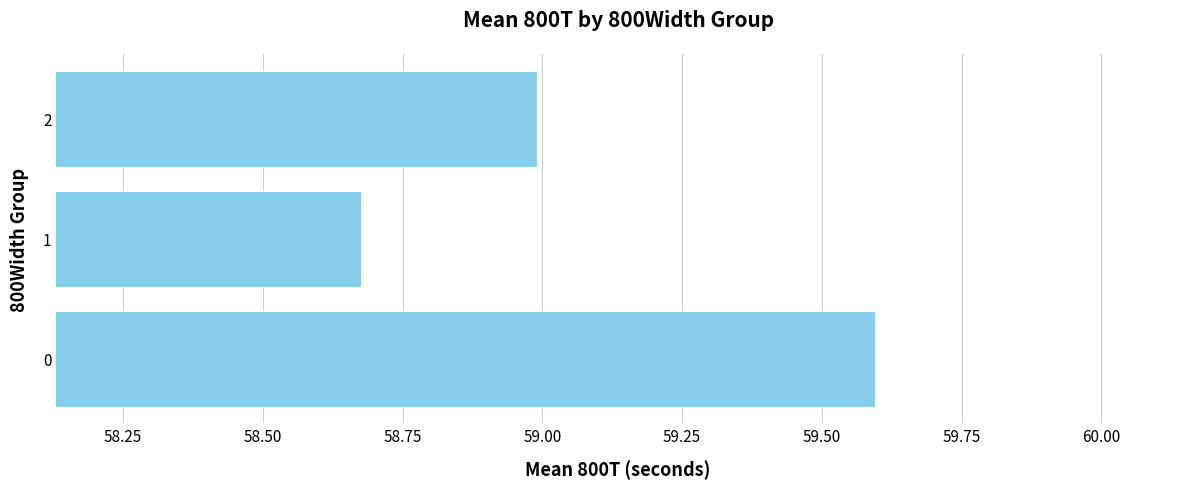

What is the maximum value shown in the chart?

59.6